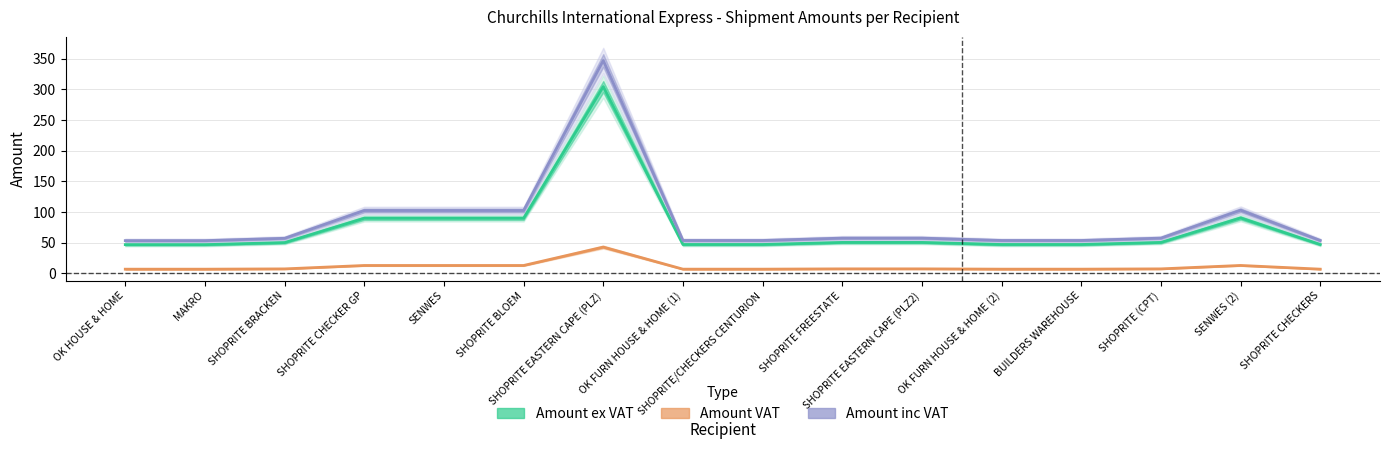

Reading right to left, transcribe all the data shown in this chart.

Amount ex VAT: 46.8	90.2	50.2	46.8	46.8	50.2	50.2	46.8	46.8	304.4	89.7	89.7	89.7	49.9	46.6	46.6
Amount VAT: 6.5	12.6	7.0	6.5	6.5	7.0	7.0	6.5	6.5	42.6	12.6	12.6	12.6	7.0	6.5	6.5
Amount inc VAT: 53.4	102.8	57.2	53.4	53.4	57.2	57.2	53.4	53.4	347.1	102.2	102.2	102.2	56.9	53.1	53.1